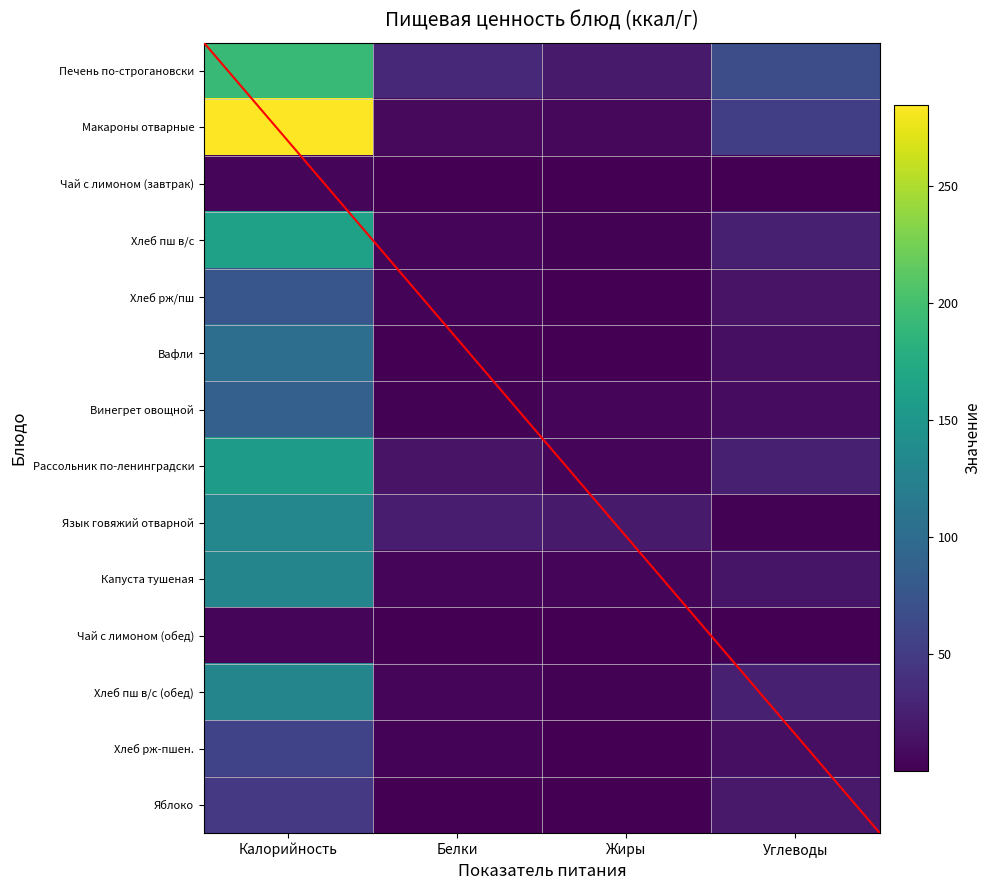

At Углеводы, list the series in order from smallest to largest.

Чай с лимоном (завтрак), Чай с лимоном (обед), Язык говяжий отварной, Винегрет овощной, Хлеб рж-пшен., Вафли, Хлеб рж/пш, Капуста тушеная, Яблоко, Хлеб пш в/с, Хлеб пш в/с (обед), Рассольник по-ленинградски, Макароны отварные, Печень по-строгановски